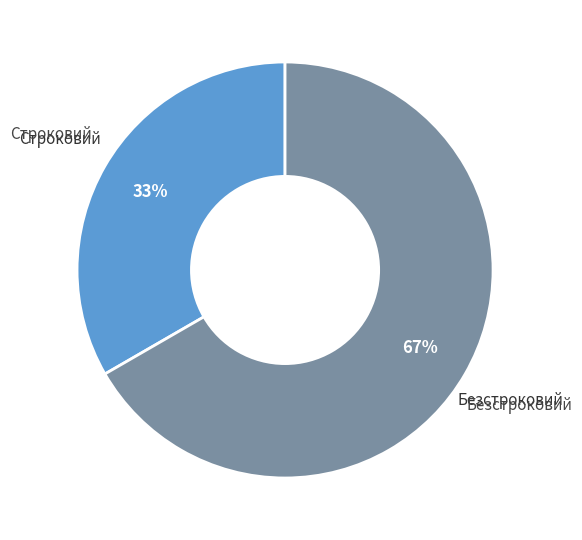

Which slice represents more than half of the pie?

Безстроковий